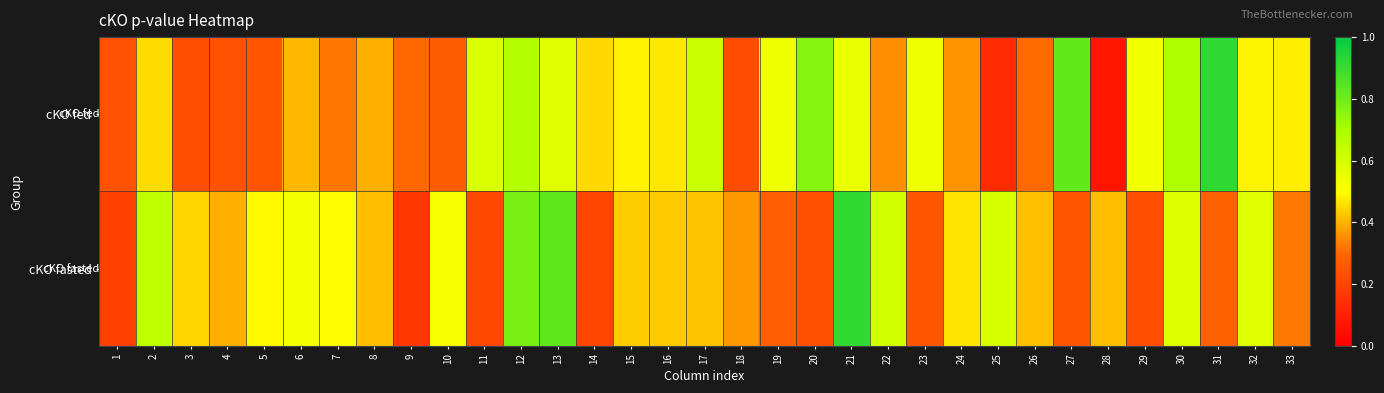

Which has a higher value, 15 or 5?

15